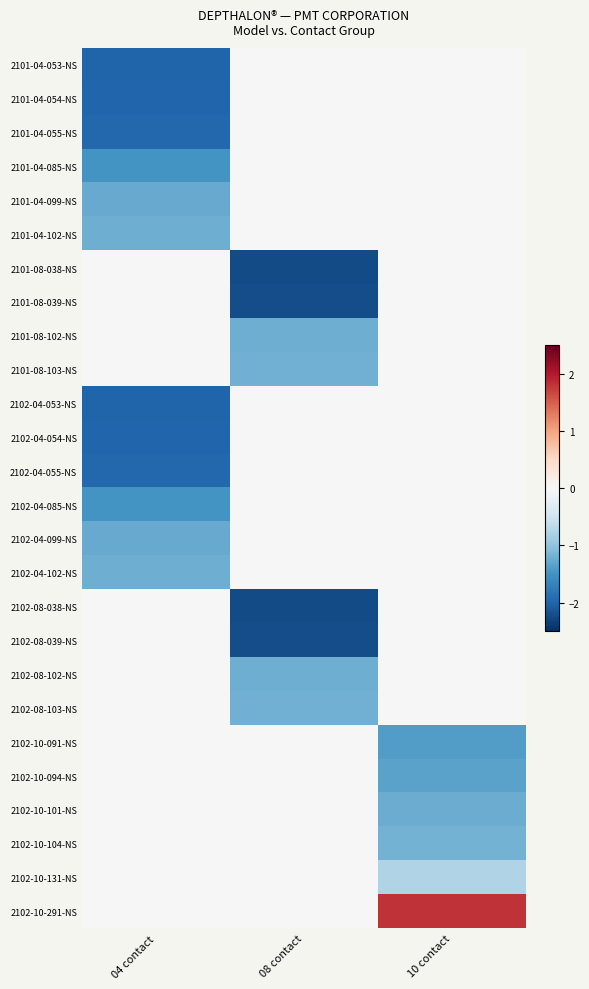

At which category is the sum across all series the highest?

10 contact